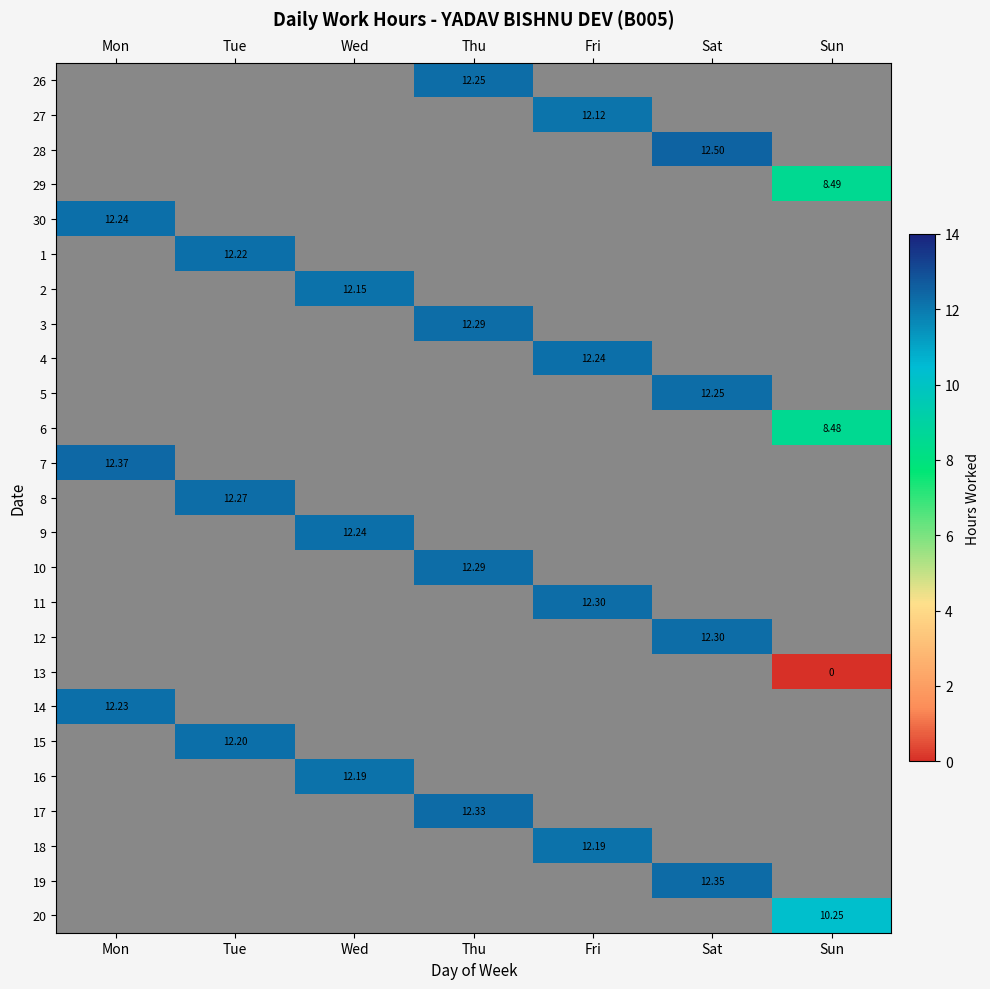

Which series has the largest total across all categories?

28